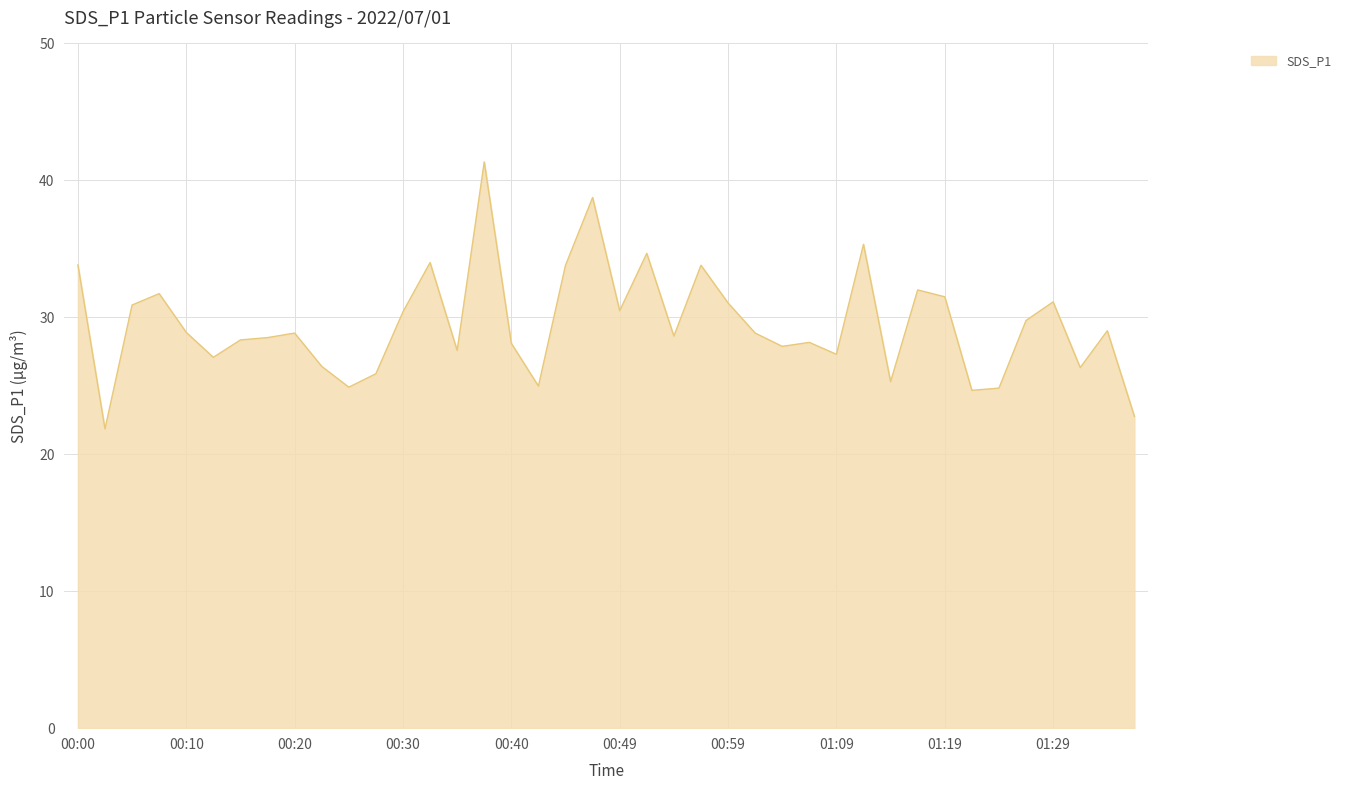

What is the greatest value displayed?

41.4